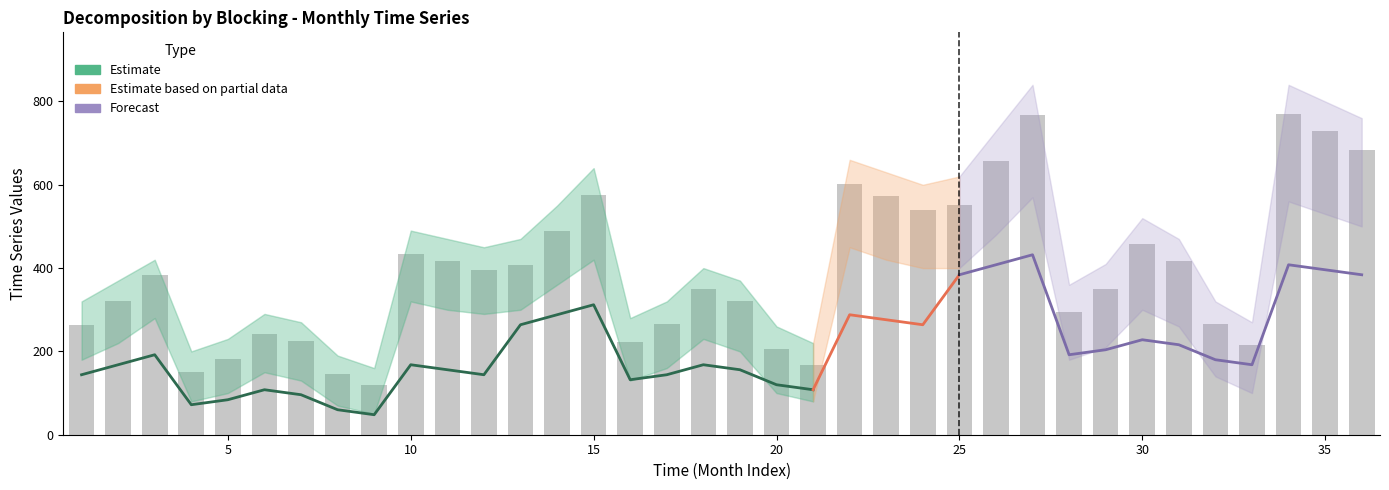

What is the value of the Upper Band bar at the 17th from the left?

320